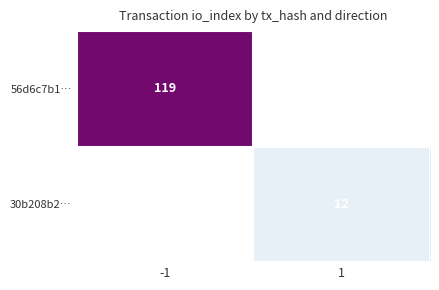

Is the value of 56d6c7b1… at -1 greater than the value of 30b208b2… at 1?

Yes